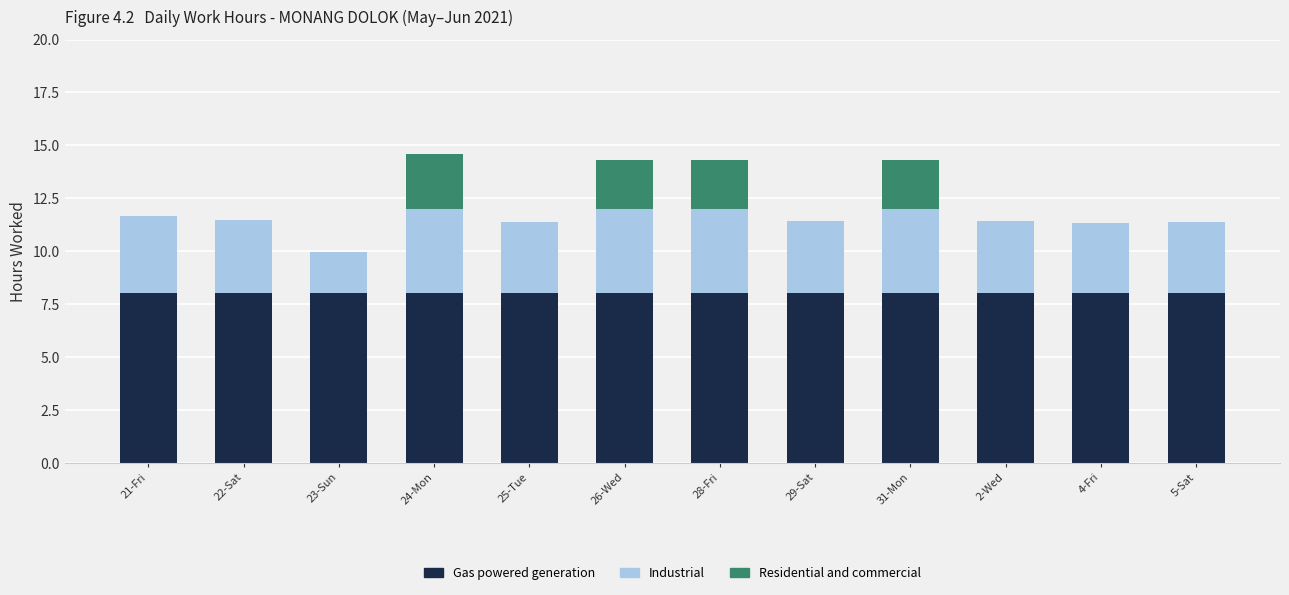

Are the bars horizontal?

No